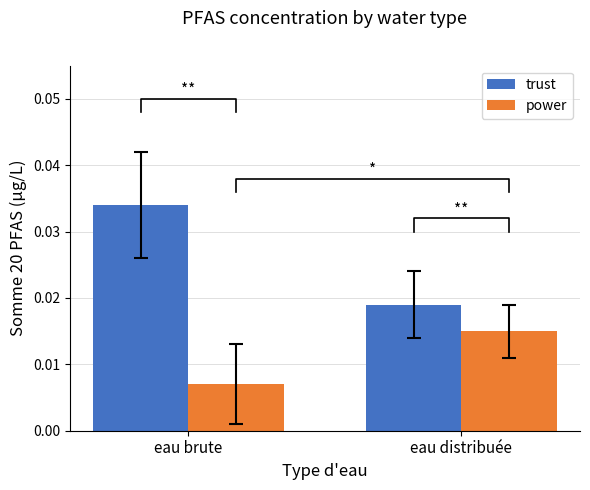

What is the sum of the trust values at eau distribuée and eau brute?

0.1